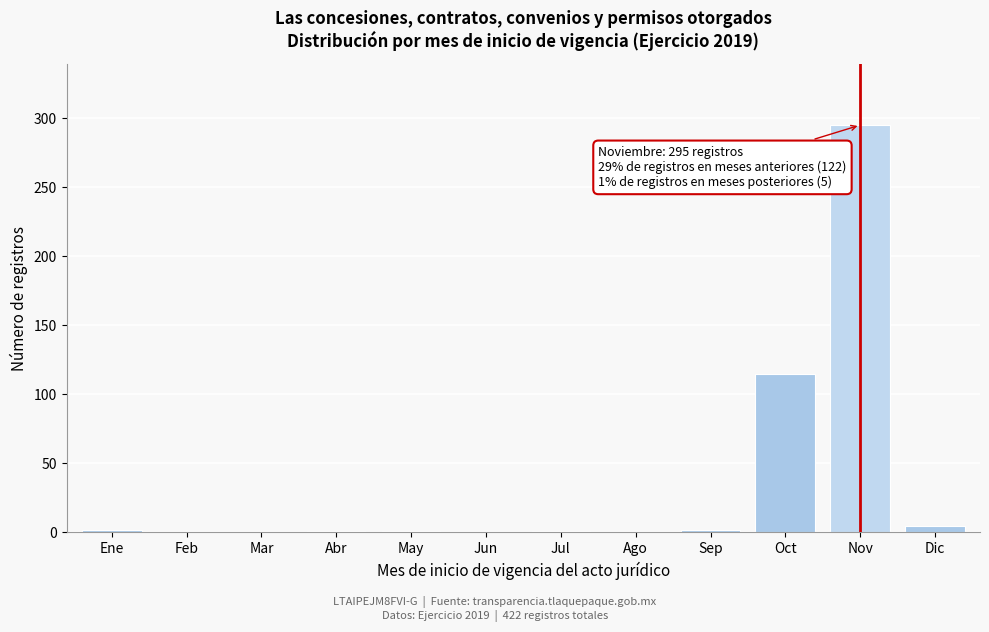

Where is the data nearest to the value 147?

Oct